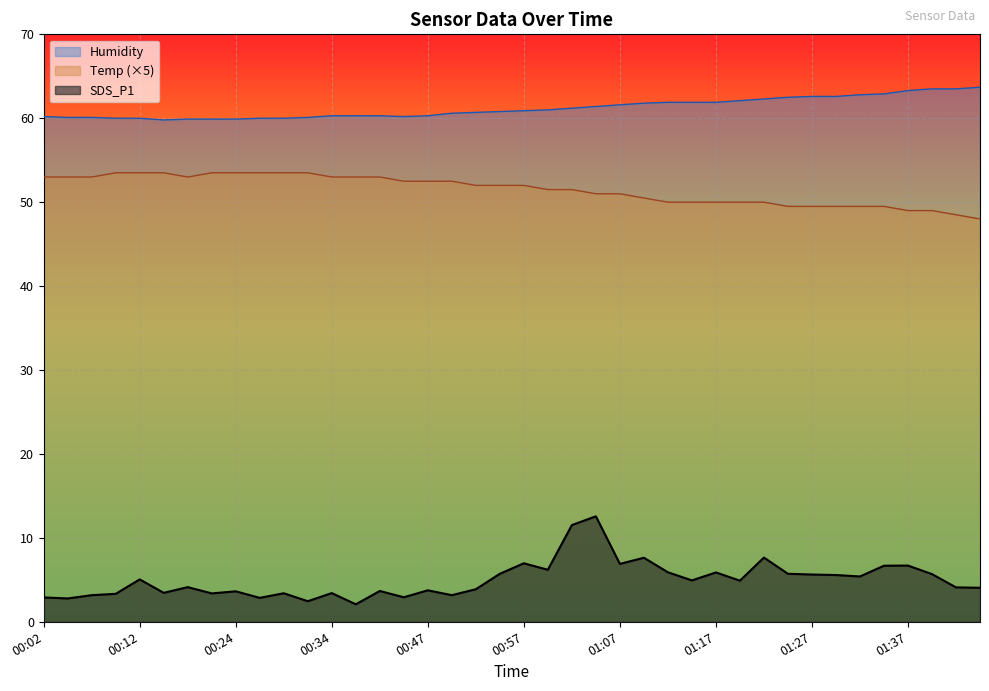

How many lines are shown in the chart?

3